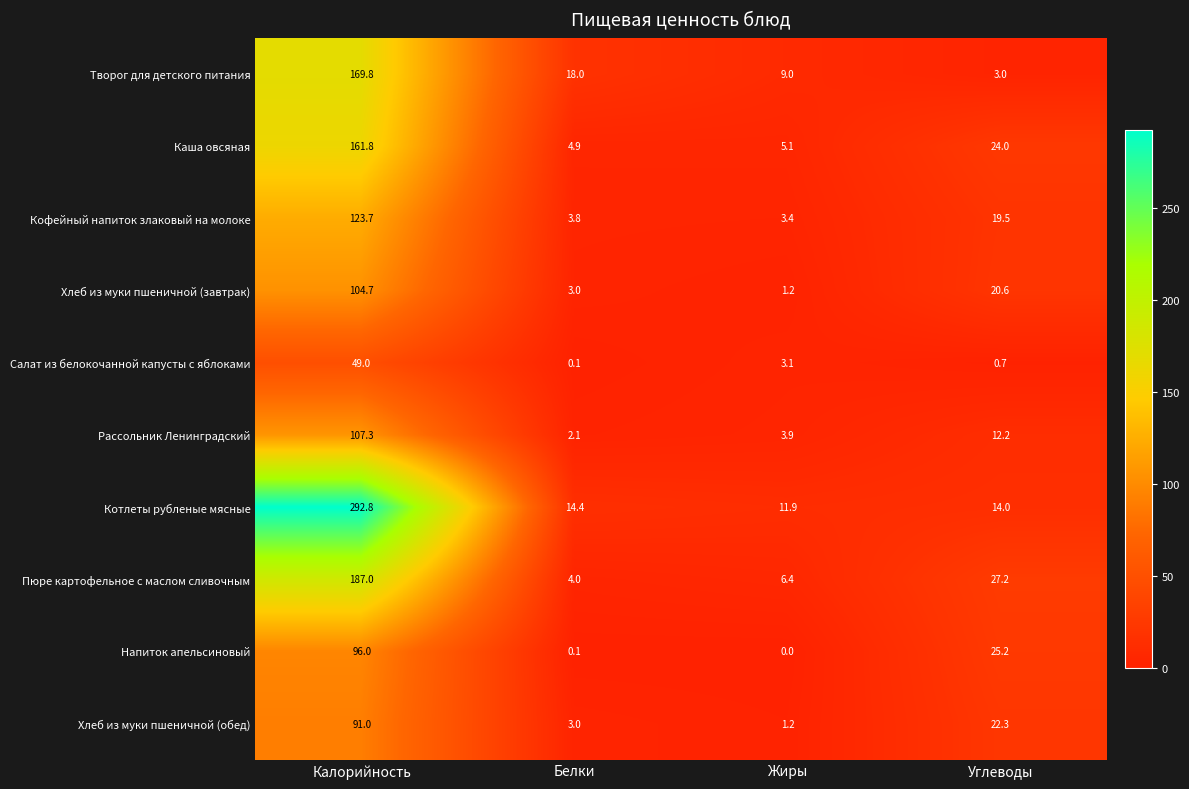

Rank the series by their maximum value, from highest to lowest.

Котлеты рубленые мясные, Пюре картофельное с маслом сливочным, Творог для детского питания, Каша овсяная, Кофейный напиток злаковый на молоке, Рассольник Ленинградский, Хлеб из муки пшеничной (завтрак), Напиток апельсиновый, Хлеб из муки пшеничной (обед), Салат из белокочанной капусты с яблоками